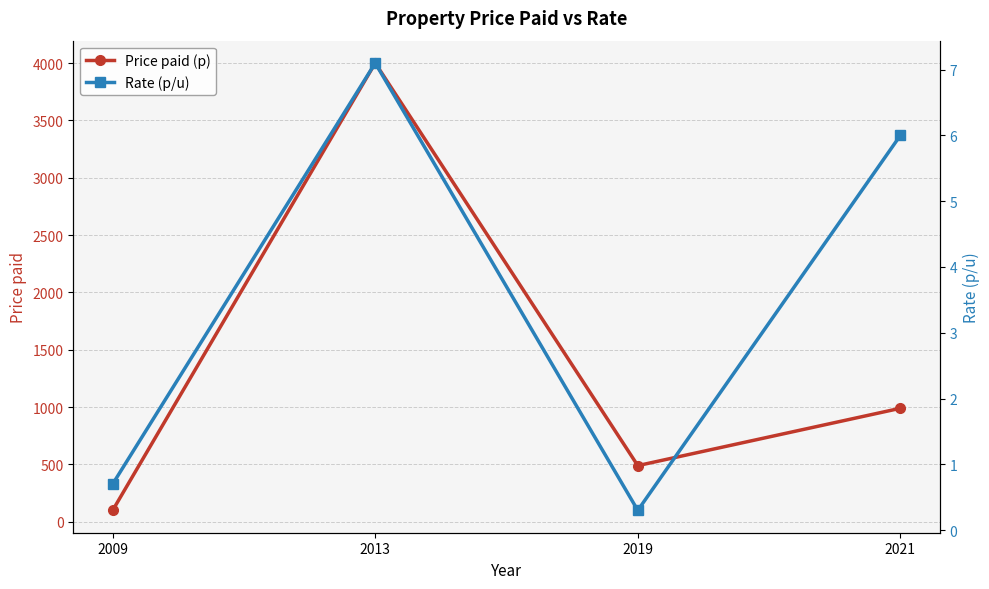

Which series has the largest range (max minus min)?

Price paid (p)